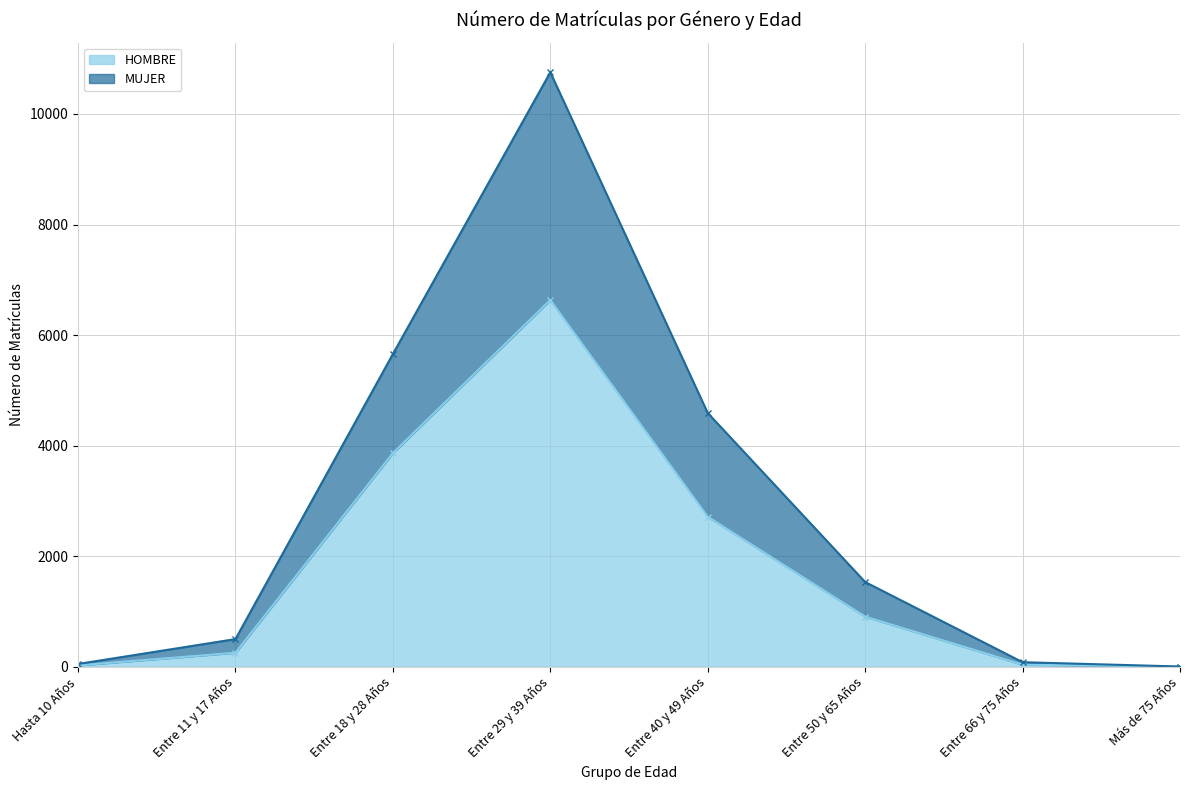

At which label does HOMBRE reach its peak?

Entre 29 y 39 Años